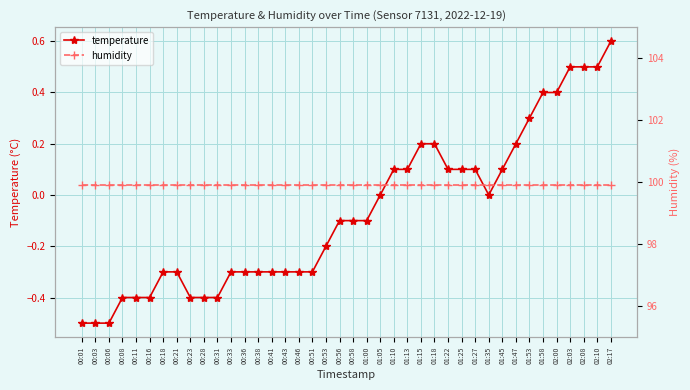

What is the value of the humidity point at the 17th from the left?

99.9